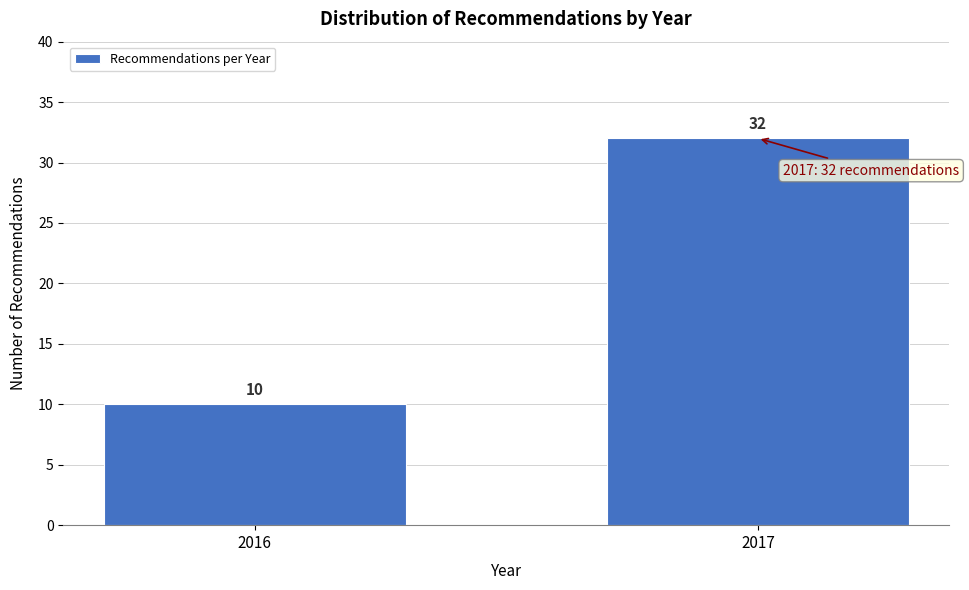

Reading right to left, list all the values displayed in this chart.

2017=32	2016=10